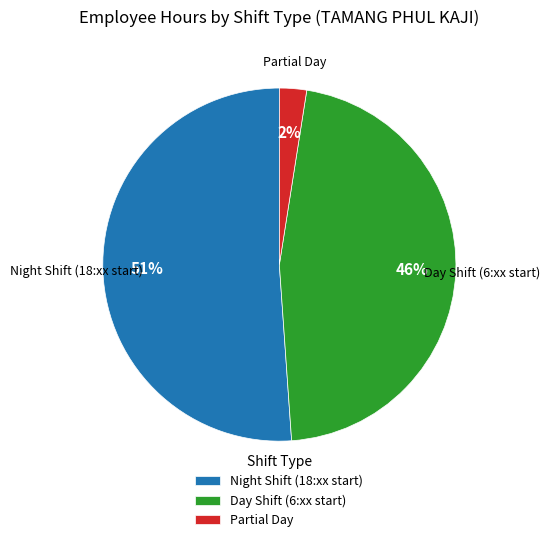

Which category has the smallest portion of the pie?

Partial Day